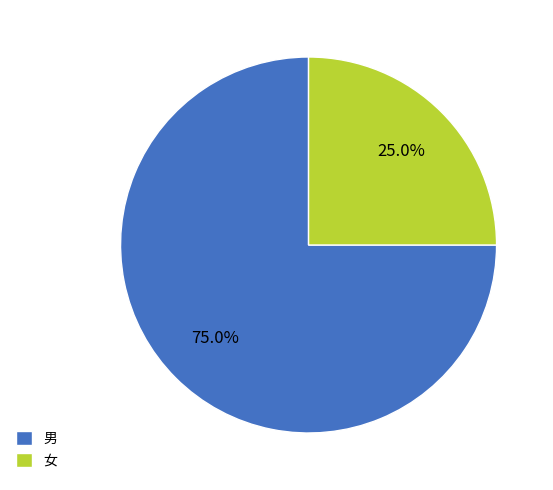

Rank the categories by value from lowest to highest.

女, 男